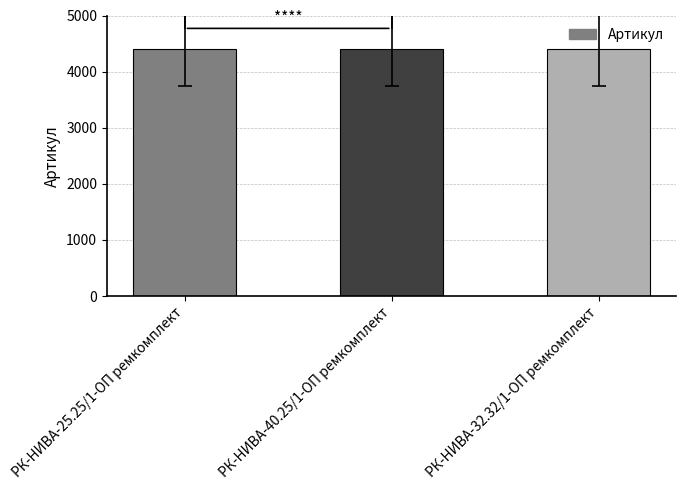

How many bars are there in total?

3